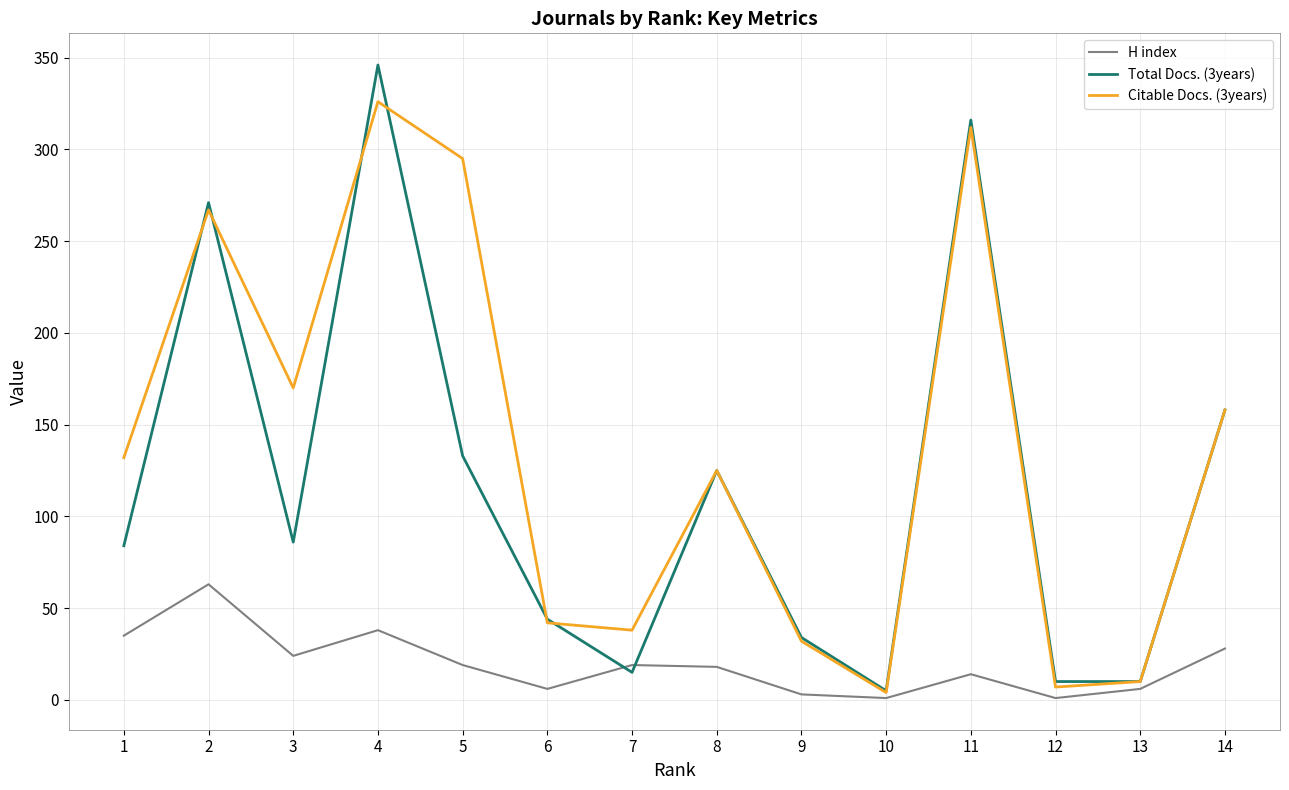

Which series has the widest spread of values?

Total Docs. (3years)